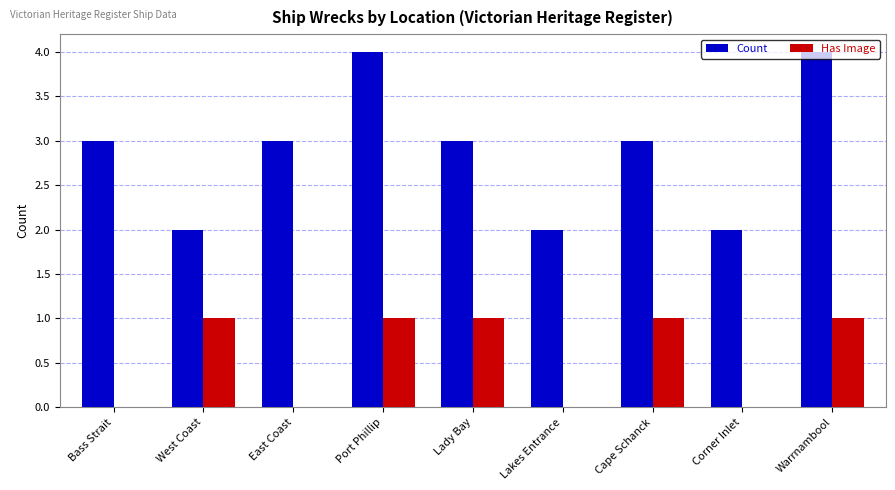

Which series has the largest total across all categories?

Count